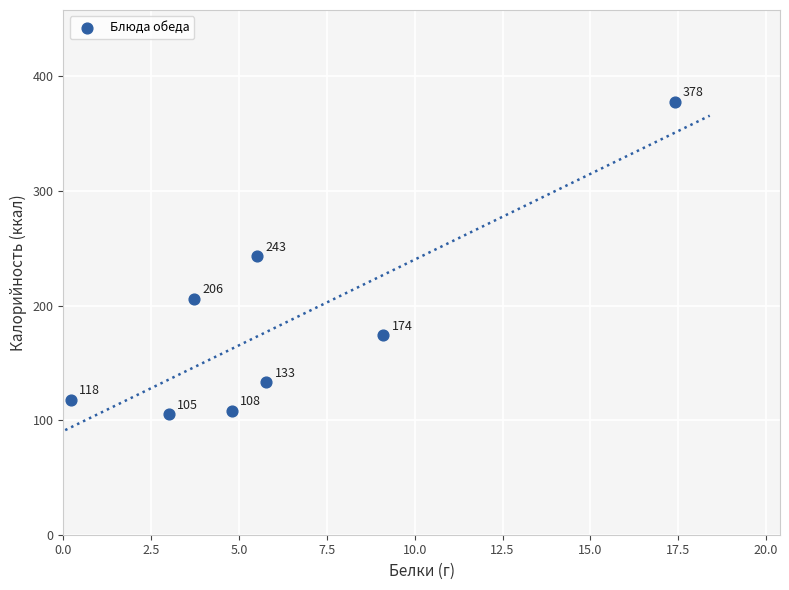

What is the range of Y values (max minus min)?

273